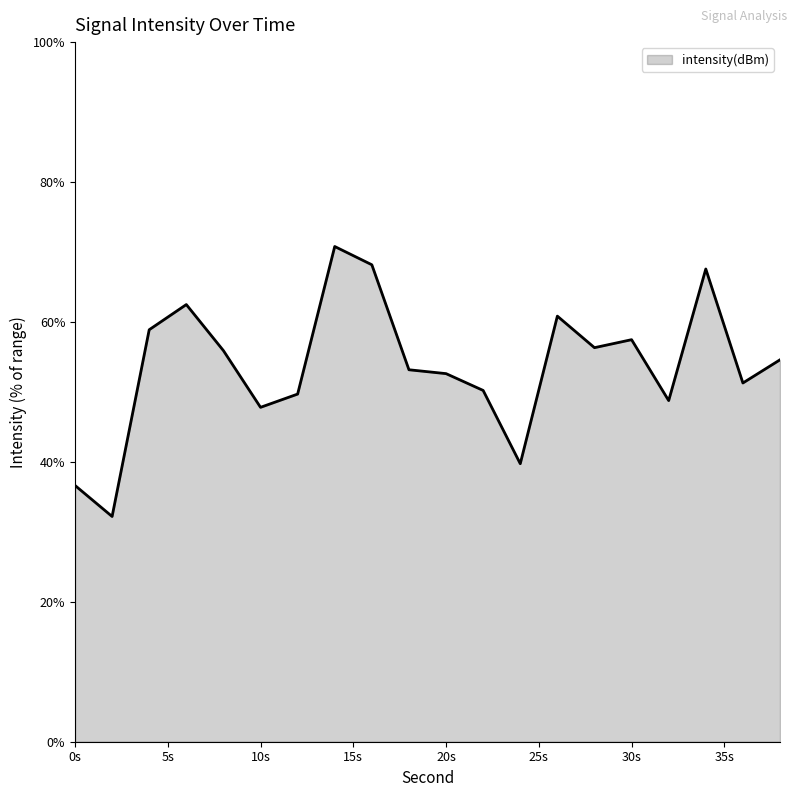

What is the greatest value displayed?

70.8